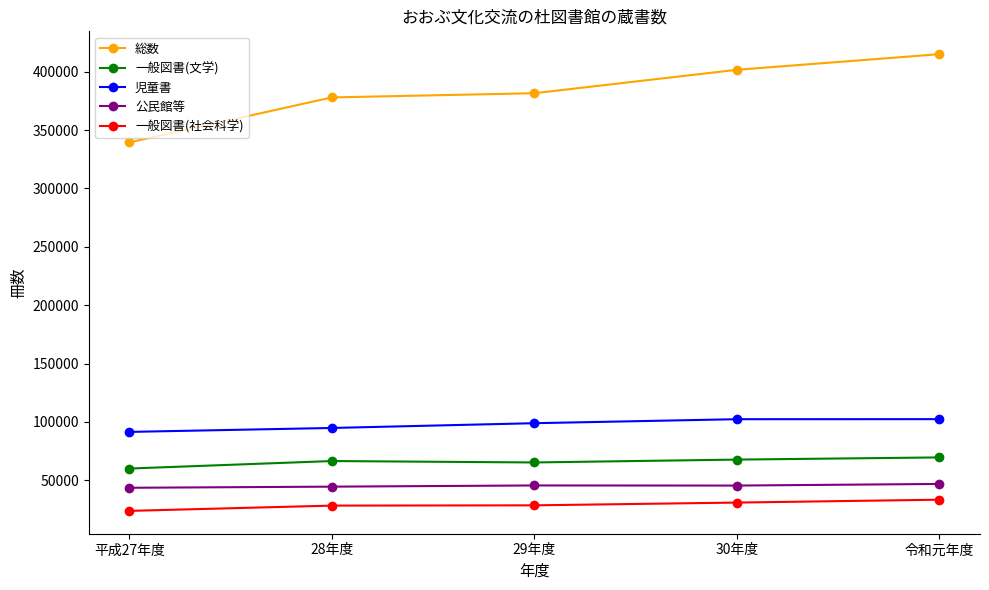

What is the spread (max minus min) of values at 令和元年度?

381458